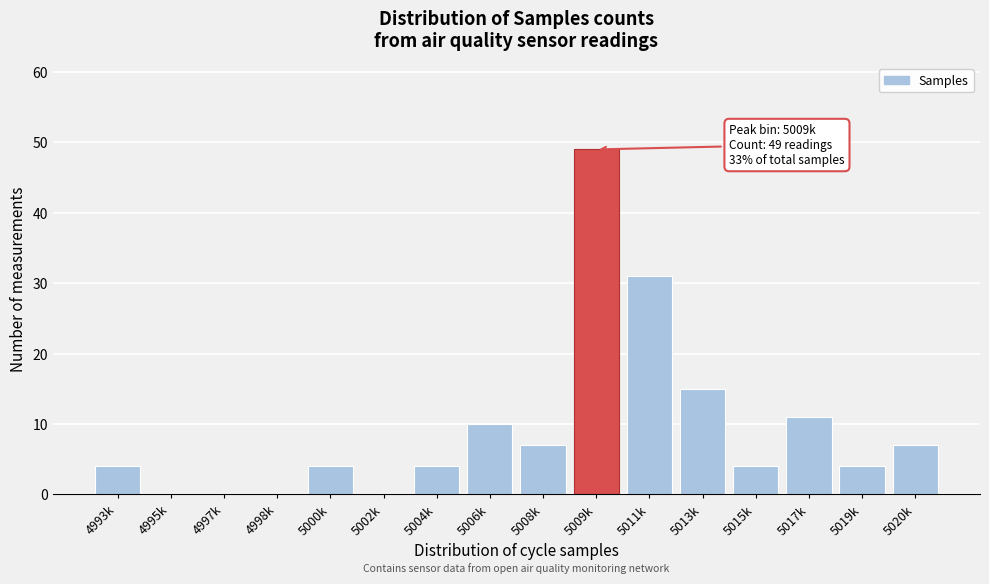

Reading left to right, transcribe all the data shown in this chart.

4993k=4	4995k=0	4997k=0	4998k=0	5000k=4	5002k=0	5004k=4	5006k=10	5008k=7	5009k=49	5011k=31	5013k=15	5015k=4	5017k=11	5019k=4	5020k=7